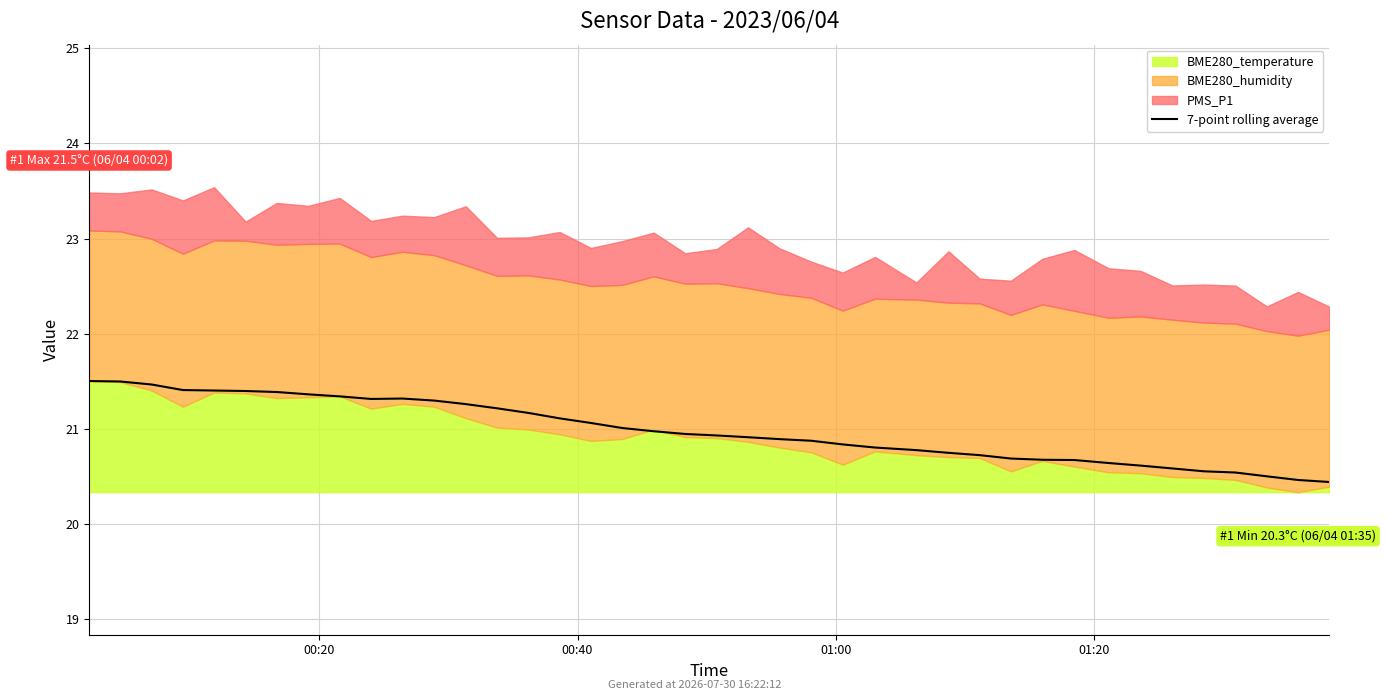

What is the sum of all values?

839.2